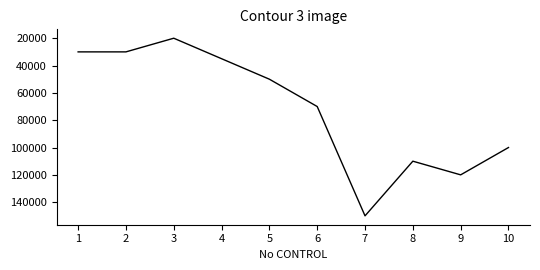

What is the difference between the maximum and minimum values?

130000